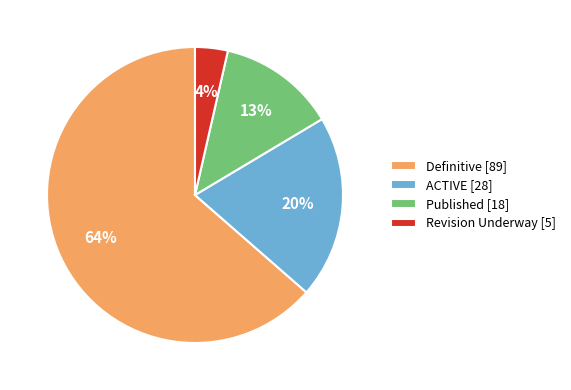

What is the majority slice?

Definitive